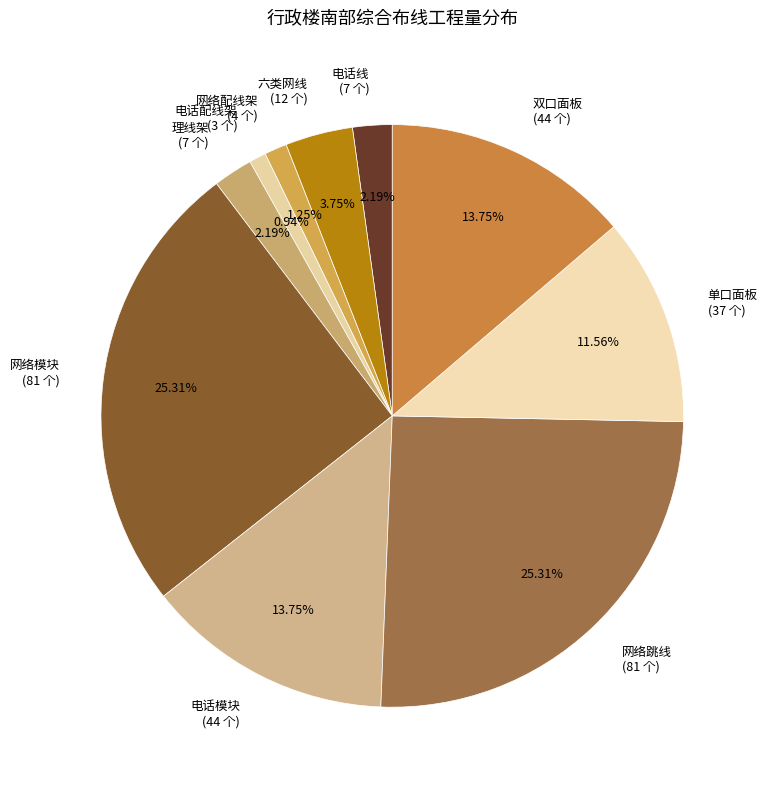

Is the sum of 六类网线 (12 个) and 网络配线架 (4 个) greater than half?

No